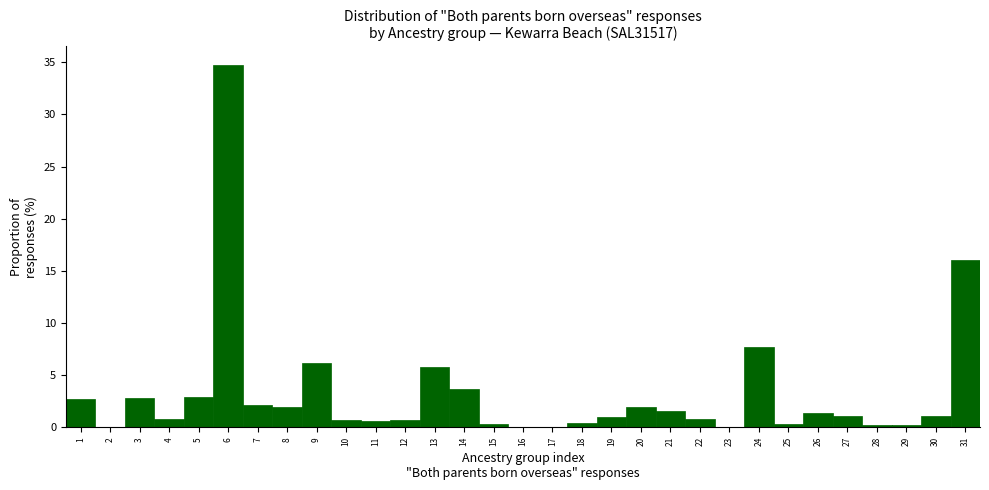

What is the maximum value shown in the chart?

34.8